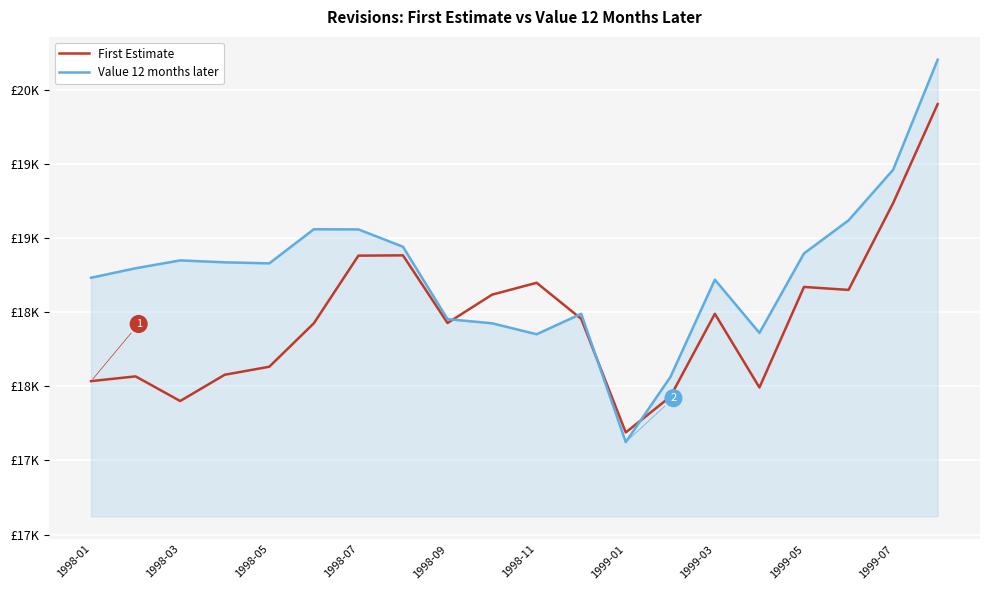

What are all the series names shown in the legend?

First Estimate, Value 12 months later